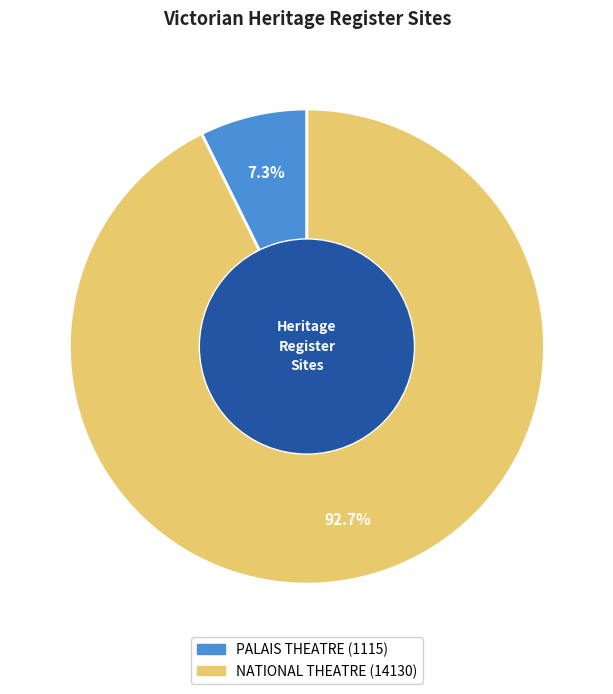

To the nearest percent, what is the difference between the NATIONAL THEATRE and PALAIS THEATRE slice percentages?

85%